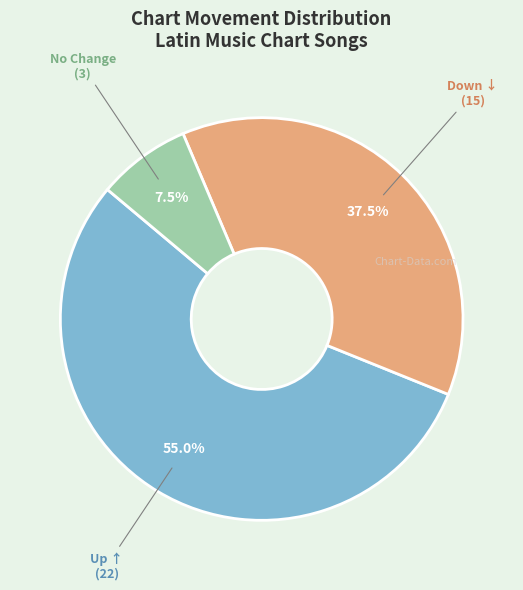

Is there a majority slice in this chart?

Yes